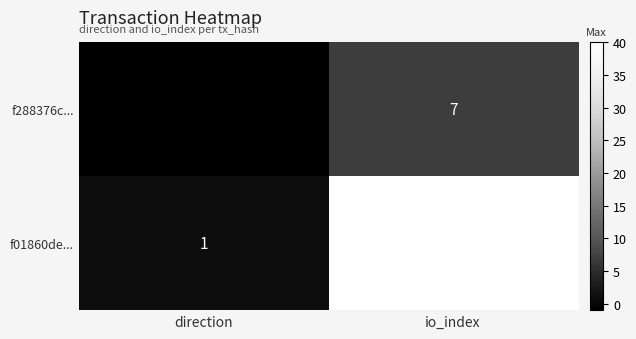

Which category has the highest value across all series?

io_index